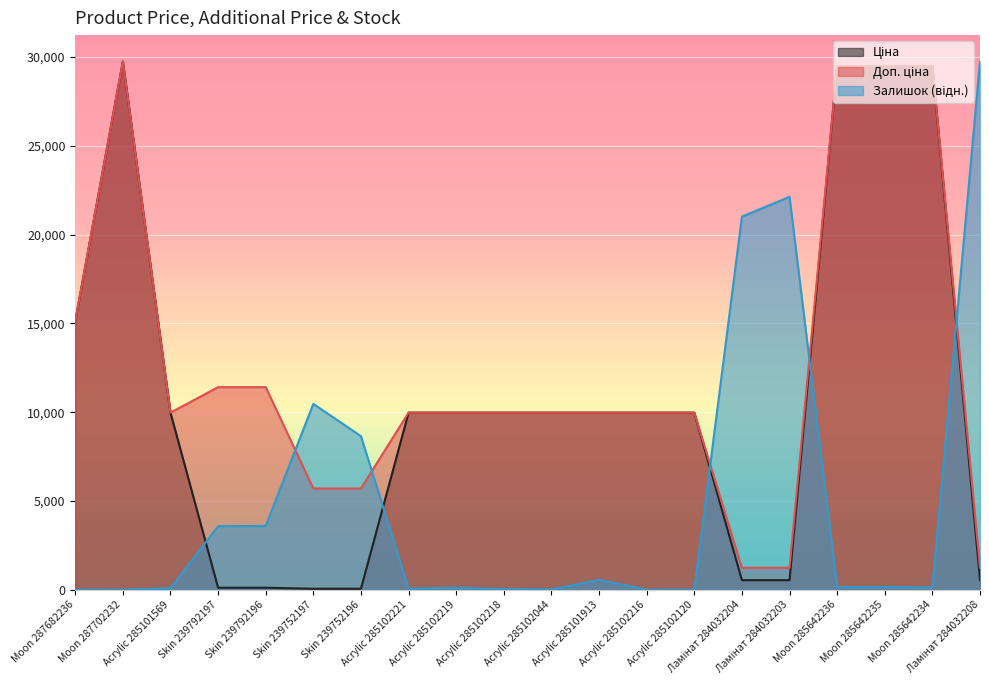

What is the maximum value for Ціна?

29747.2